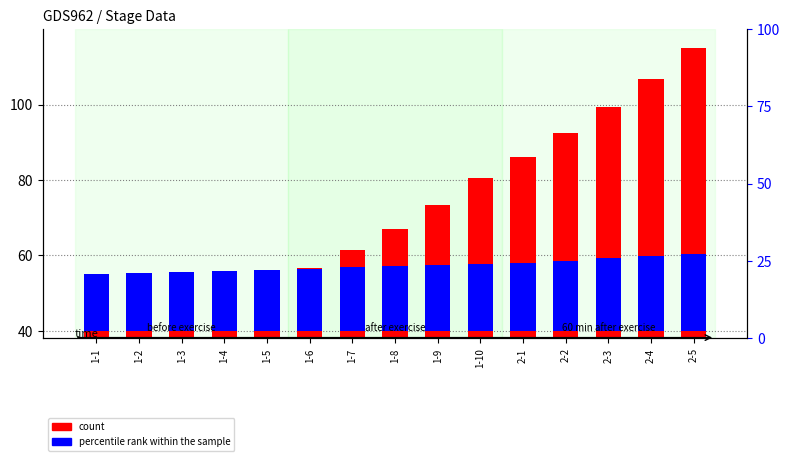

Rank the series at 2-2 from lowest to highest value.

percentile rank within the sample, count